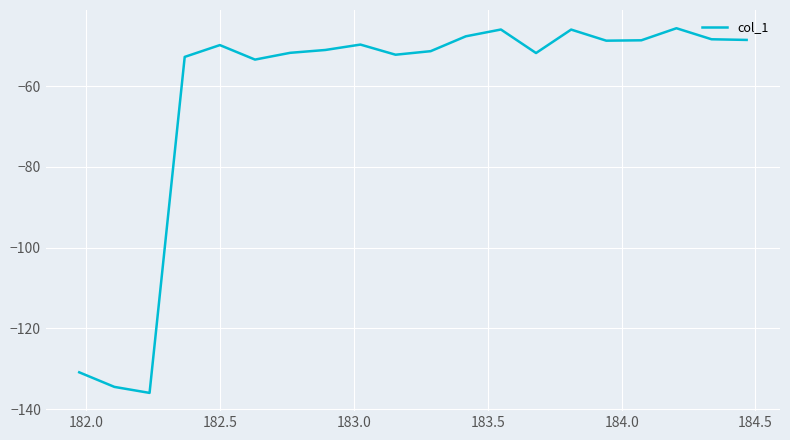

What is the minimum value shown in the chart?

-136.0